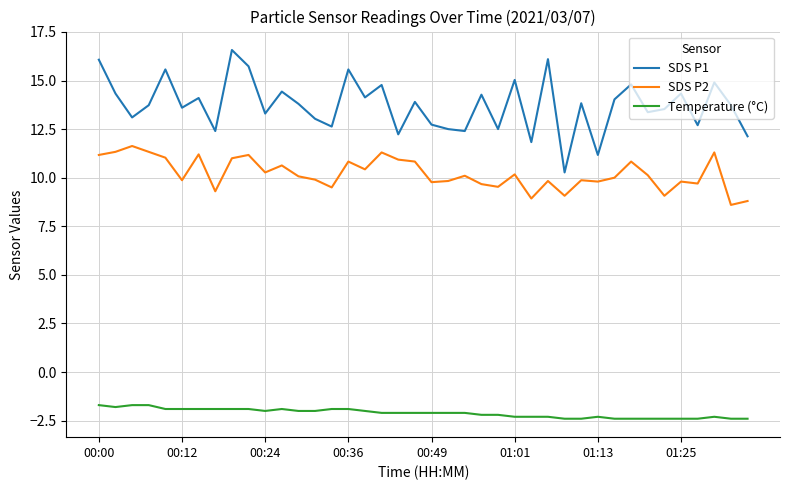

True or false: SDS P2 and Temperature (°C) intersect in this chart.

False